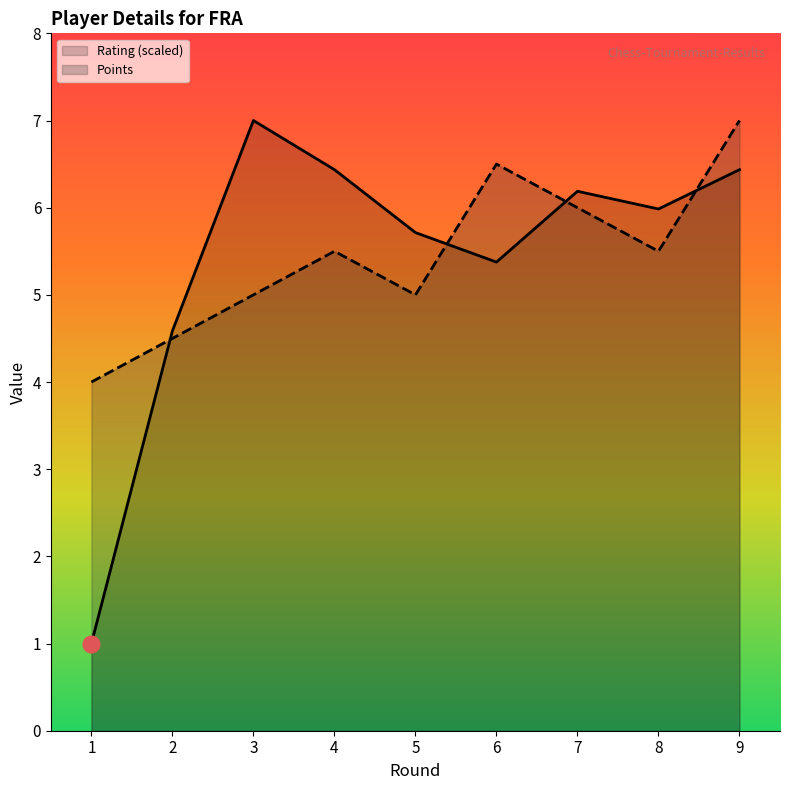

The value of Rating (scaled) at 3 is 7.0. True or false?

True